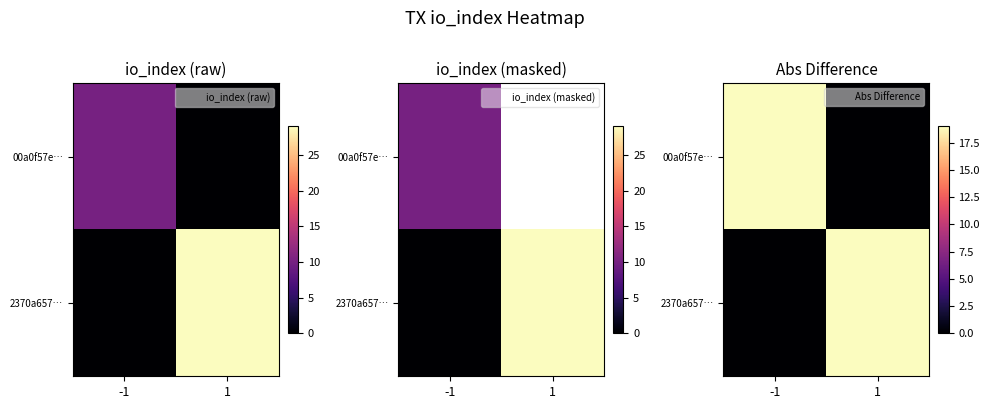

At which label is 00a0f57e… closest to 9?

1